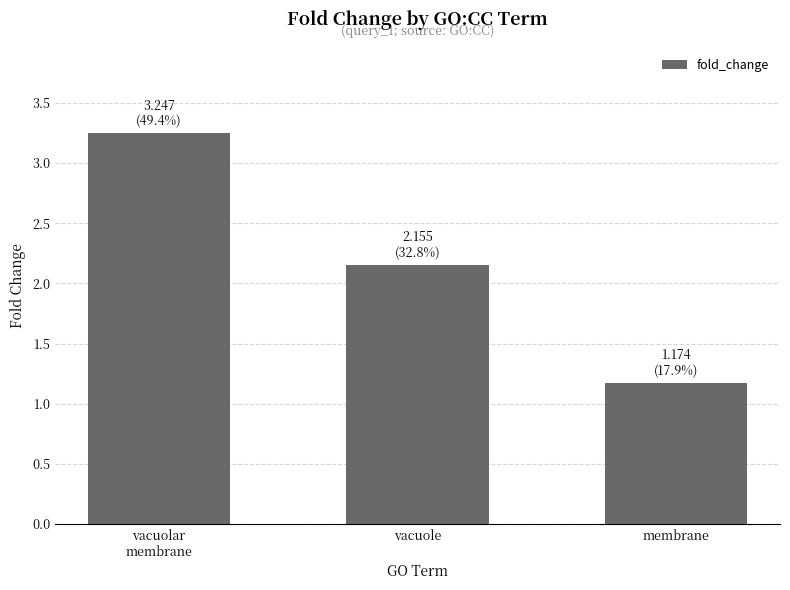

What is the difference between the values at membrane and vacuole?

1.0